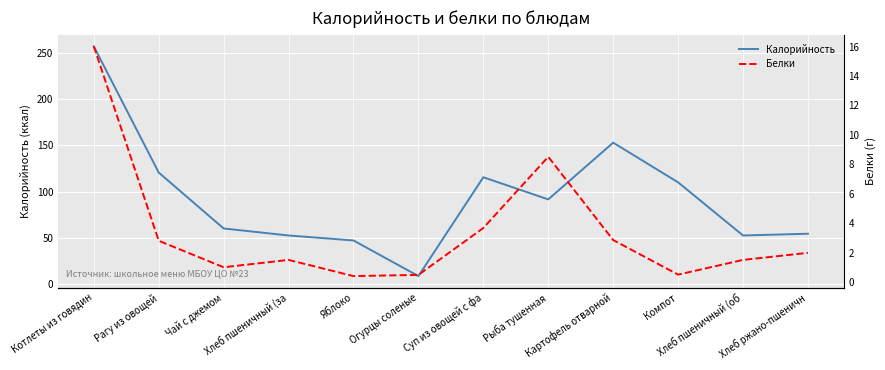

What is the difference between the maximum and minimum values in the Белки series?

15.6